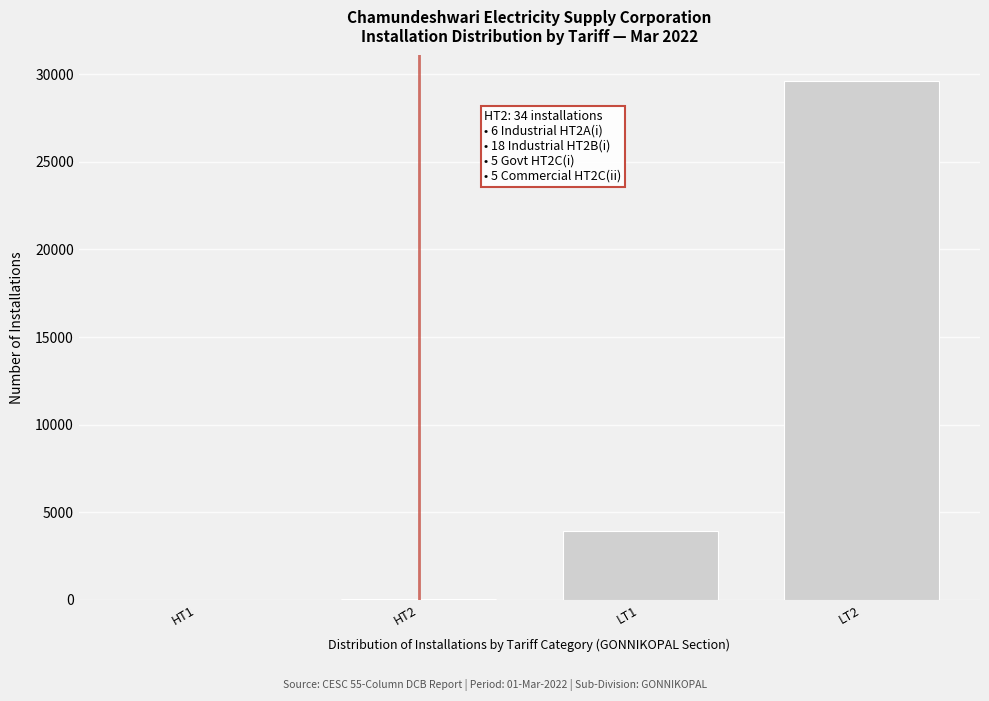

Which label corresponds to the largest value in the chart?

LT2